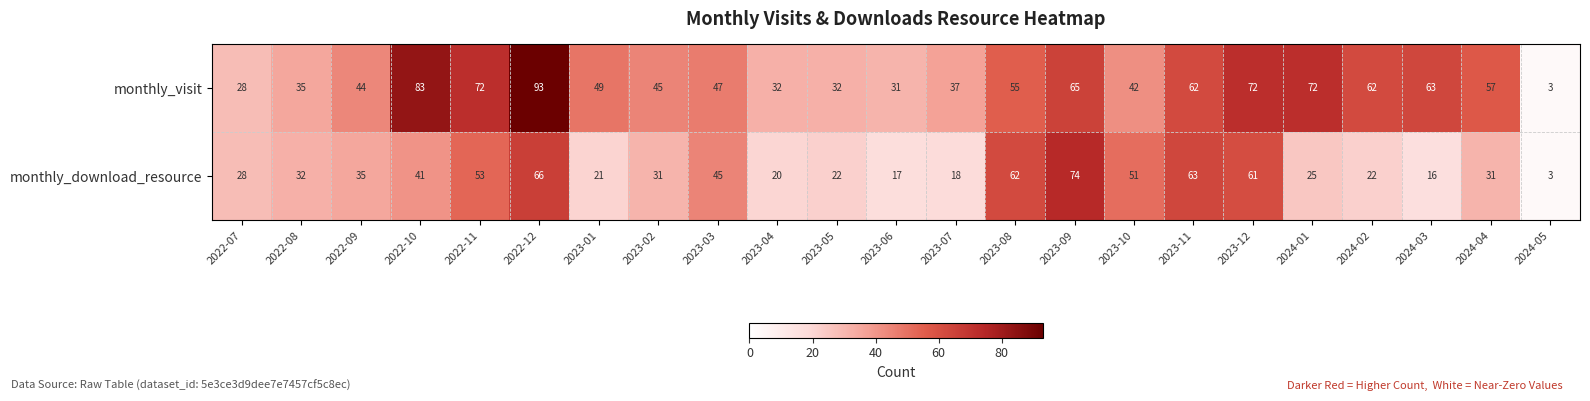

At which category is the sum across all series the highest?

2022-12